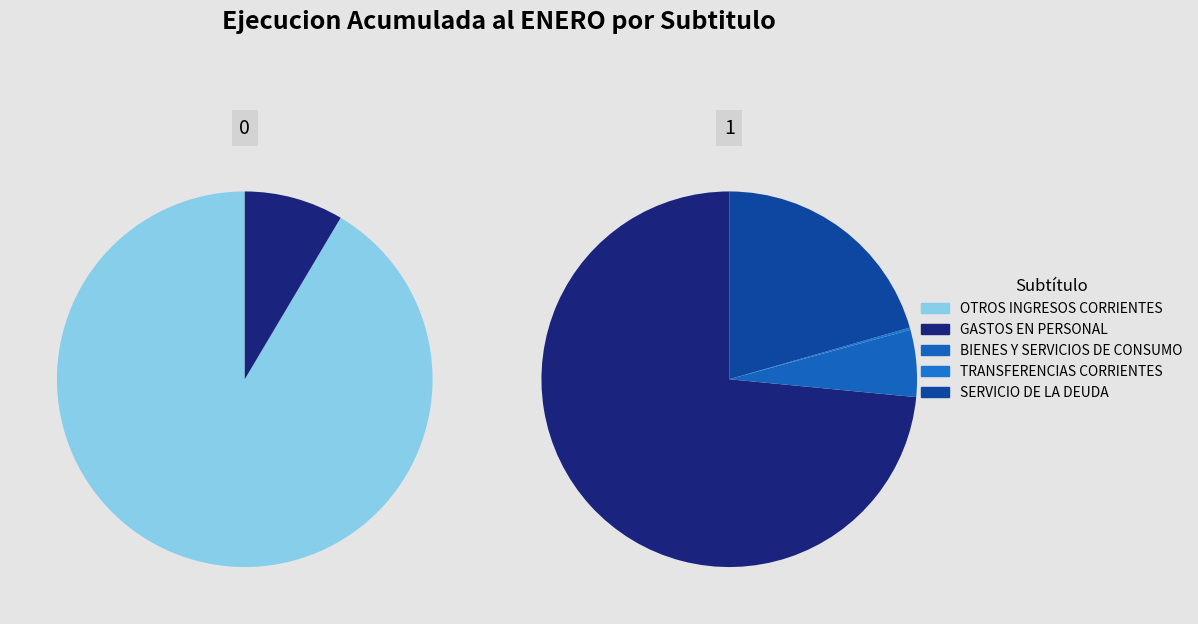

To the nearest percent, what is the combined percentage of OTROS INGRESOS CORRIENTES and GASTOS EN PERSONAL?

98%